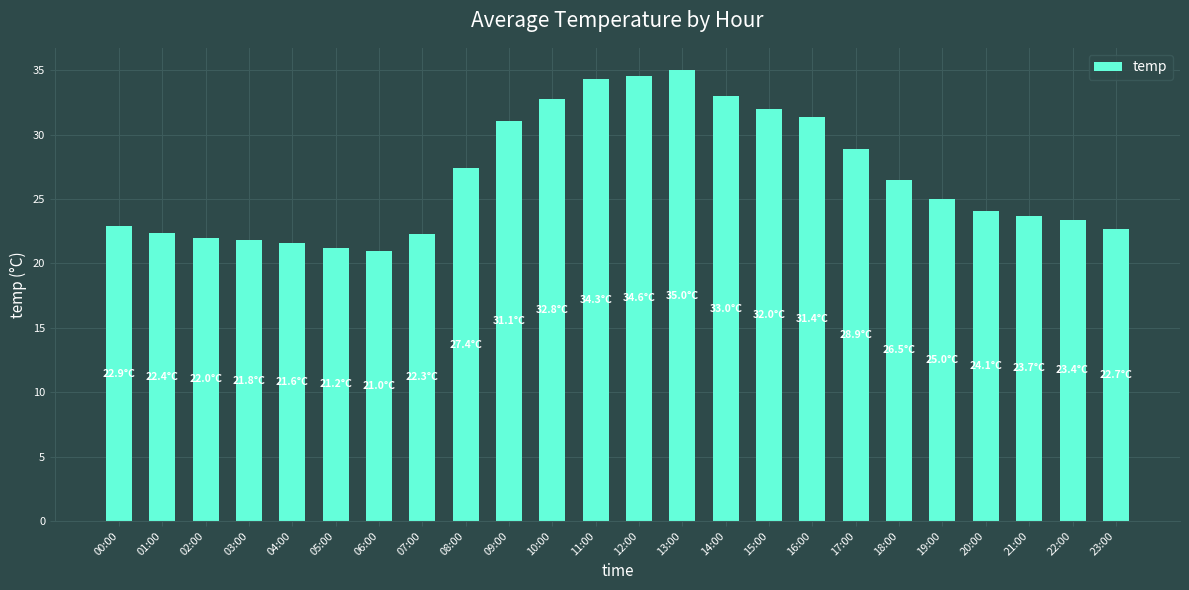

Is it true that the value at 20:00 is 10.0?

False